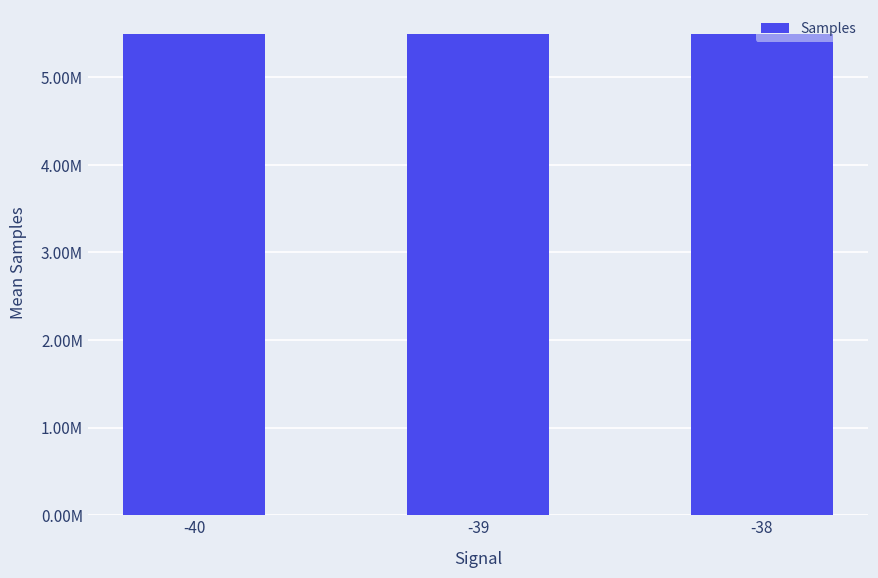

Between -40 and -39, which is larger?

-40